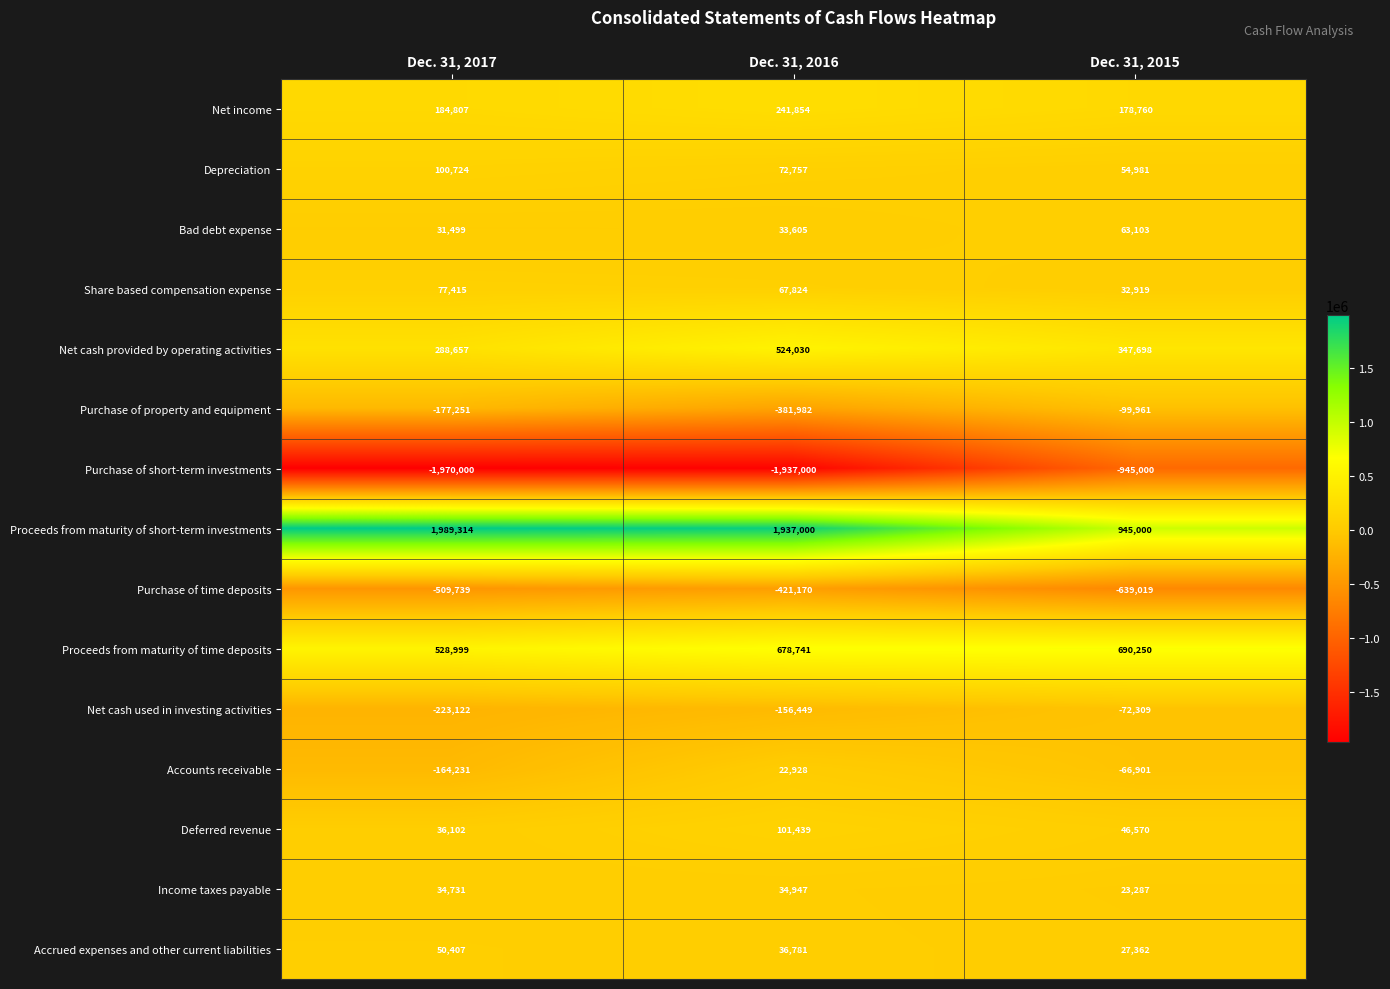

What is the difference between the maximum and minimum values in the Purchase of short-term investments series?

1025000